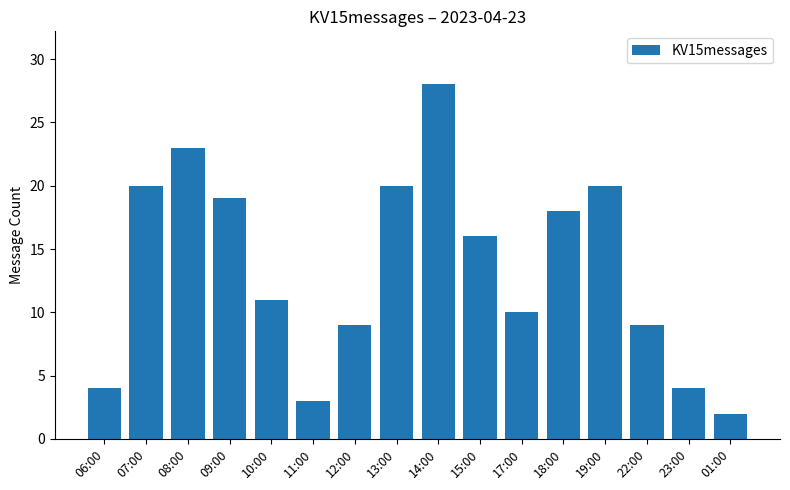

Is it true that the value at 08:00 is 13?

False